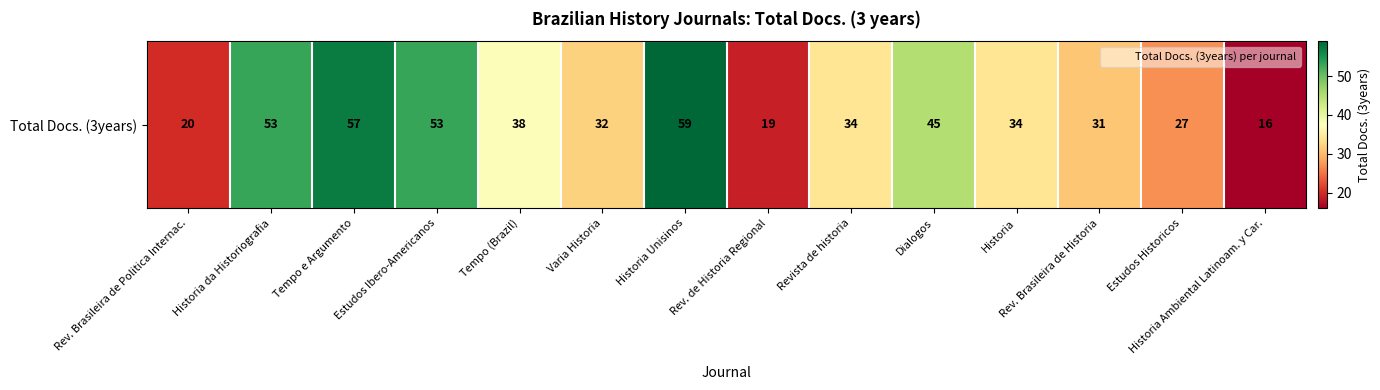

At which label is the value closest to 37?

Tempo (Brazil)